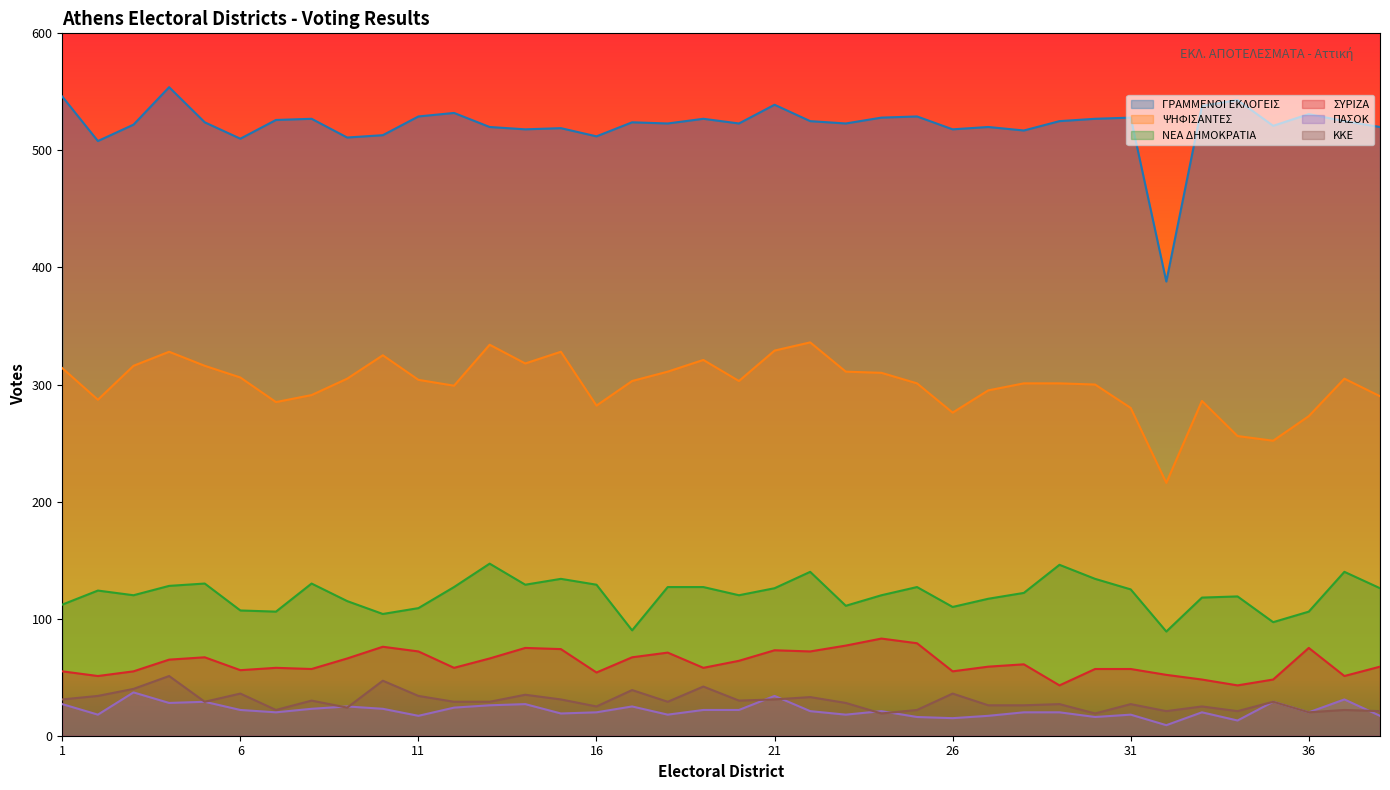

Reading right to left, what are all the values shown in this chart?

ΓΡΑΜΜΕΝΟΙ ΕΚΛΟΓΕΙΣ: 38=520	37=525	36=531	35=521	34=543	33=538	32=388	31=528	30=527	29=525	28=517	27=520	26=518	25=529	24=528	23=523	22=525	21=539	20=523	19=527	18=523	17=524	16=512	15=519	14=518	13=520	12=532	11=529	10=513	9=511	8=527	7=526	6=510	5=524	4=554	3=522	2=508	1=546
ΨΗΦΙΣΑΝΤΕΣ: 38=290	37=305	36=273	35=252	34=256	33=286	32=216	31=280	30=300	29=301	28=301	27=295	26=276	25=301	24=310	23=311	22=336	21=329	20=303	19=321	18=311	17=303	16=282	15=328	14=318	13=334	12=299	11=304	10=325	9=305	8=291	7=285	6=306	5=316	4=328	3=316	2=287	1=314
ΝΕΑ ΔΗΜΟΚΡΑΤΙΑ: 38=126	37=140	36=106	35=97	34=119	33=118	32=89	31=125	30=134	29=146	28=122	27=117	26=110	25=127	24=120	23=111	22=140	21=126	20=120	19=127	18=127	17=90	16=129	15=134	14=129	13=147	12=127	11=109	10=104	9=115	8=130	7=106	6=107	5=130	4=128	3=120	2=124	1=112
ΣΥΡΙΖΑ: 38=59	37=51	36=75	35=48	34=43	33=48	32=52	31=57	30=57	29=43	28=61	27=59	26=55	25=79	24=83	23=77	22=72	21=73	20=64	19=58	18=71	17=67	16=54	15=74	14=75	13=66	12=58	11=72	10=76	9=66	8=57	7=58	6=56	5=67	4=65	3=55	2=51	1=55
ΠΑΣΟΚ: 38=17	37=31	36=20	35=29	34=13	33=20	32=9	31=18	30=16	29=20	28=20	27=17	26=15	25=16	24=21	23=18	22=21	21=34	20=22	19=22	18=18	17=25	16=20	15=19	14=27	13=26	12=24	11=17	10=23	9=25	8=23	7=20	6=22	5=29	4=28	3=37	2=18	1=27
ΚΚΕ: 38=21	37=22	36=20	35=29	34=21	33=25	32=21	31=27	30=19	29=27	28=26	27=26	26=36	25=22	24=19	23=28	22=33	21=31	20=30	19=42	18=29	17=39	16=25	15=31	14=35	13=29	12=29	11=34	10=47	9=24	8=30	7=22	6=36	5=29	4=51	3=40	2=34	1=31